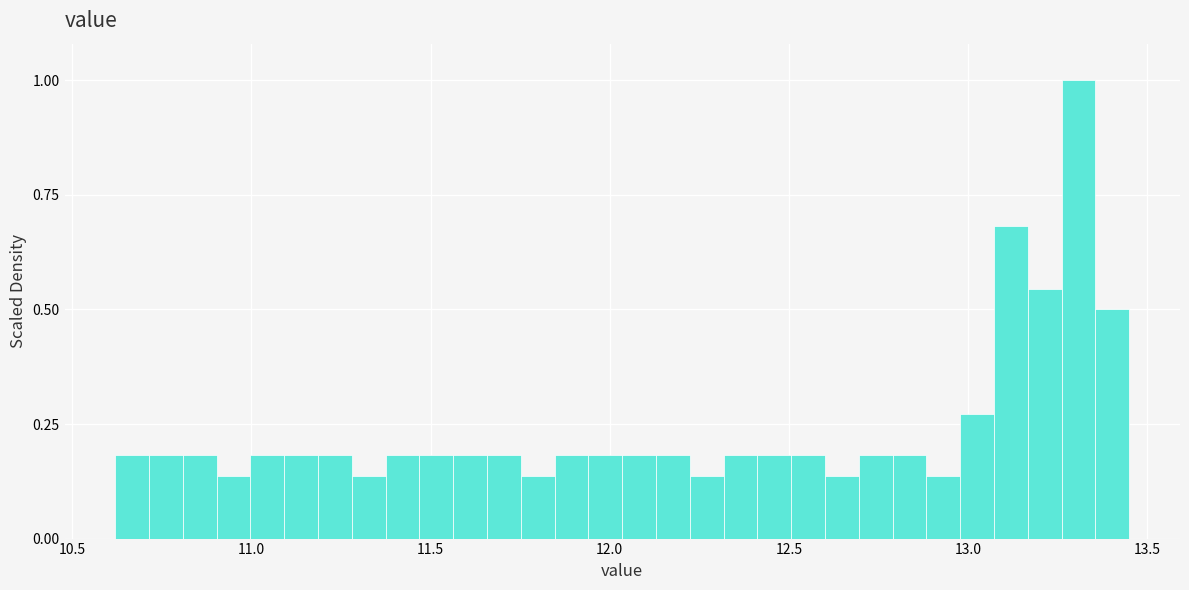

Read against the x-axis, roughly where is the centre of the tallest bar?

13.30